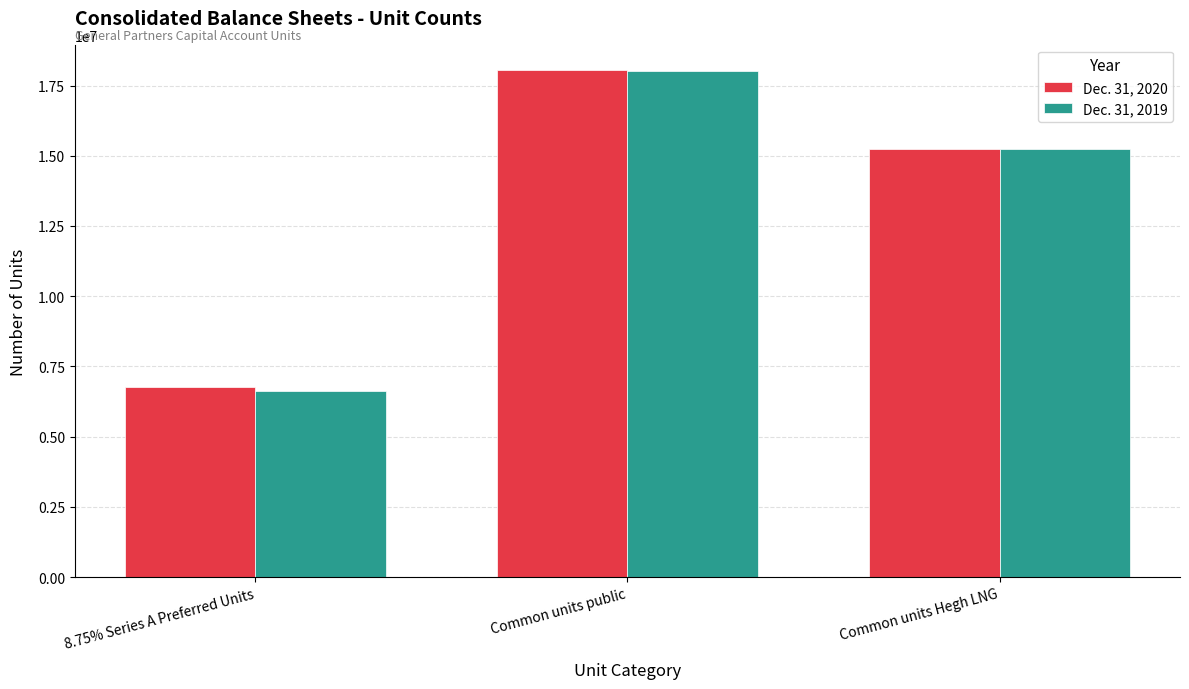

Reading left to right, transcribe all the data shown in this chart.

Dec. 31, 2020: 6752333	18050941	15257498
Dec. 31, 2019: 6625590	18028786	15257498